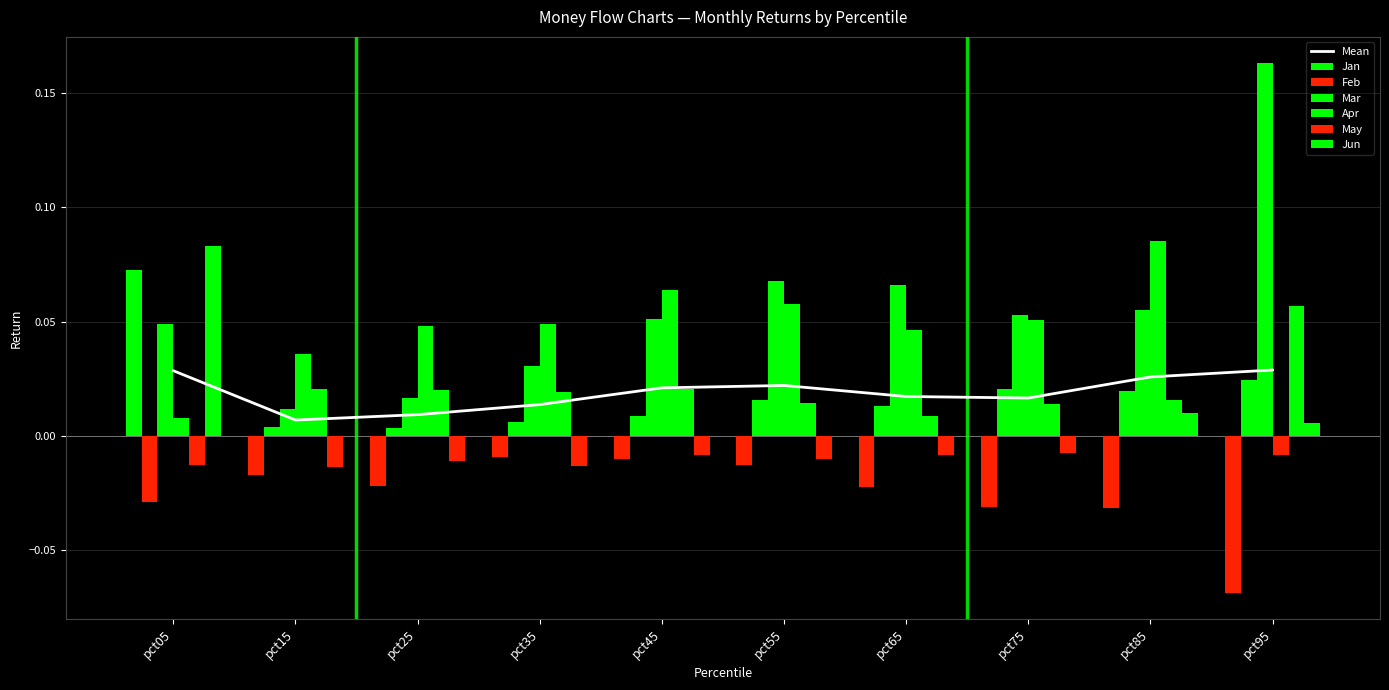

What is the difference between the second highest and minimum values in the Jan series?

0.1